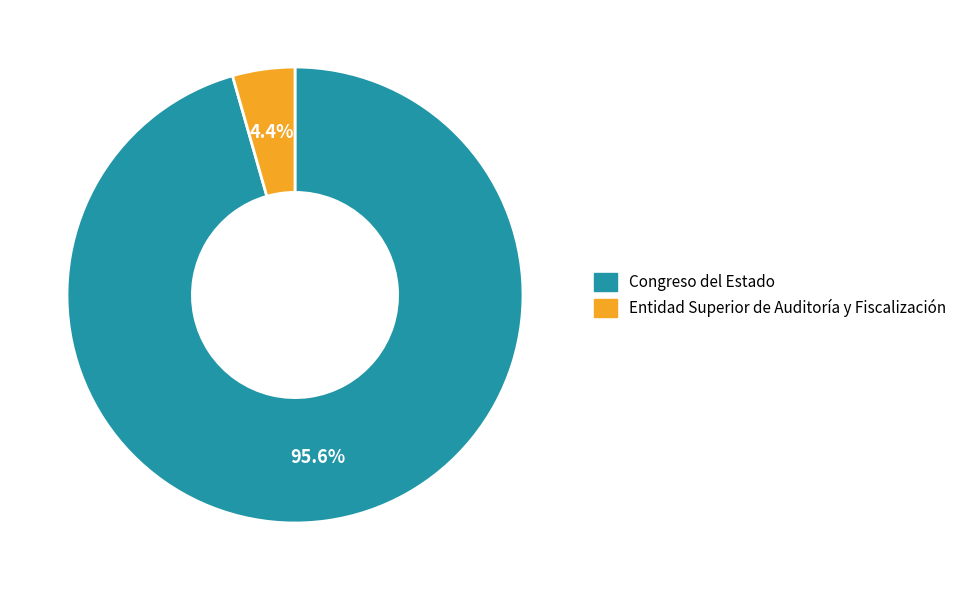

Rank the categories by value from lowest to highest.

Entidad Superior de Auditoría y Fiscalización, Congreso del Estado